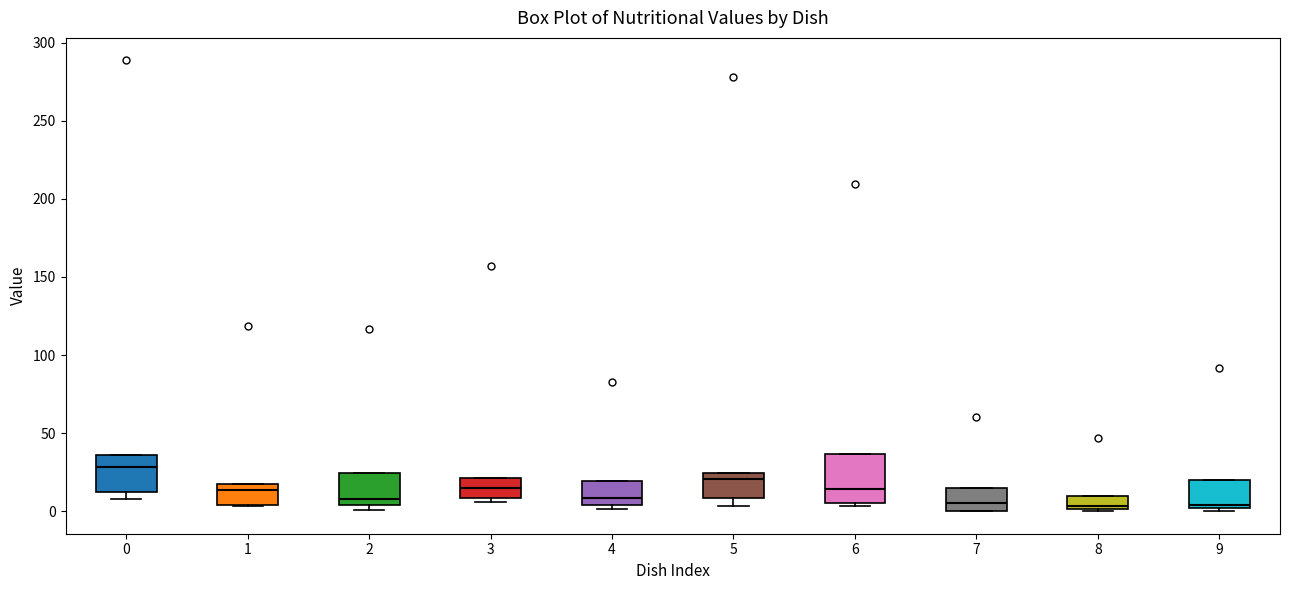

Comparing the boxes themselves (not the whiskers), which one is the tallest?

6